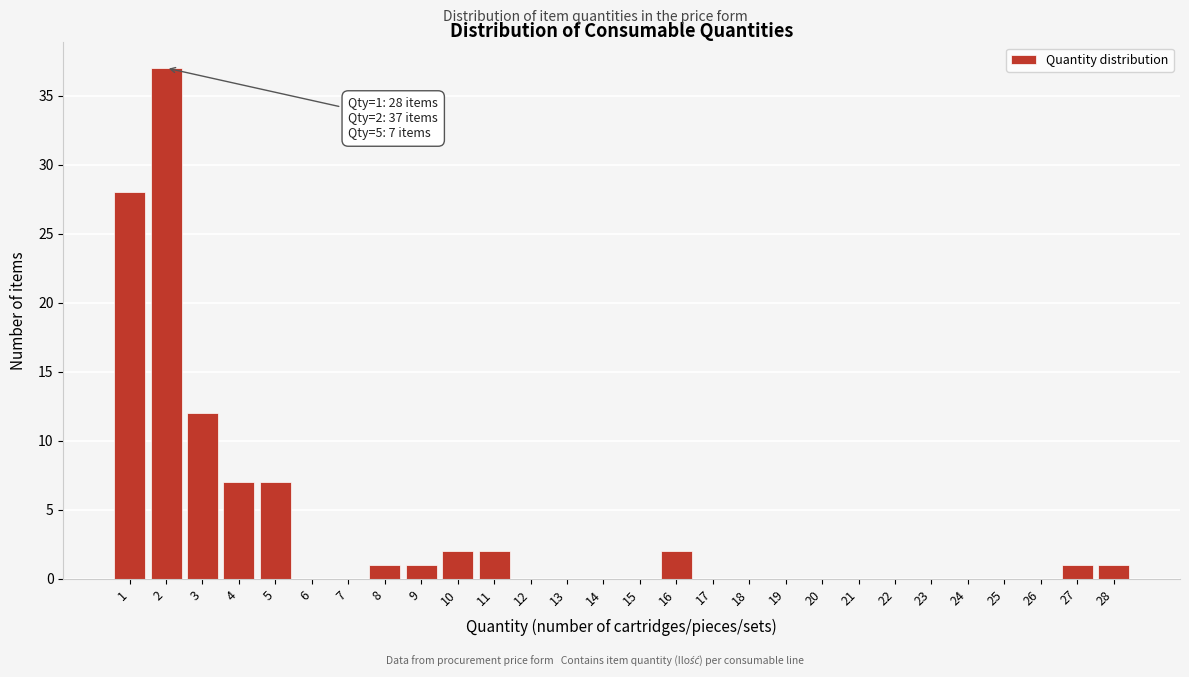

Reading left to right, transcribe all the data shown in this chart.

1=28	2=37	3=12	4=7	5=7	6=0	7=0	8=1	9=1	10=2	11=2	12=0	13=0	14=0	15=0	16=2	17=0	18=0	19=0	20=0	21=0	22=0	23=0	24=0	25=0	26=0	27=1	28=1